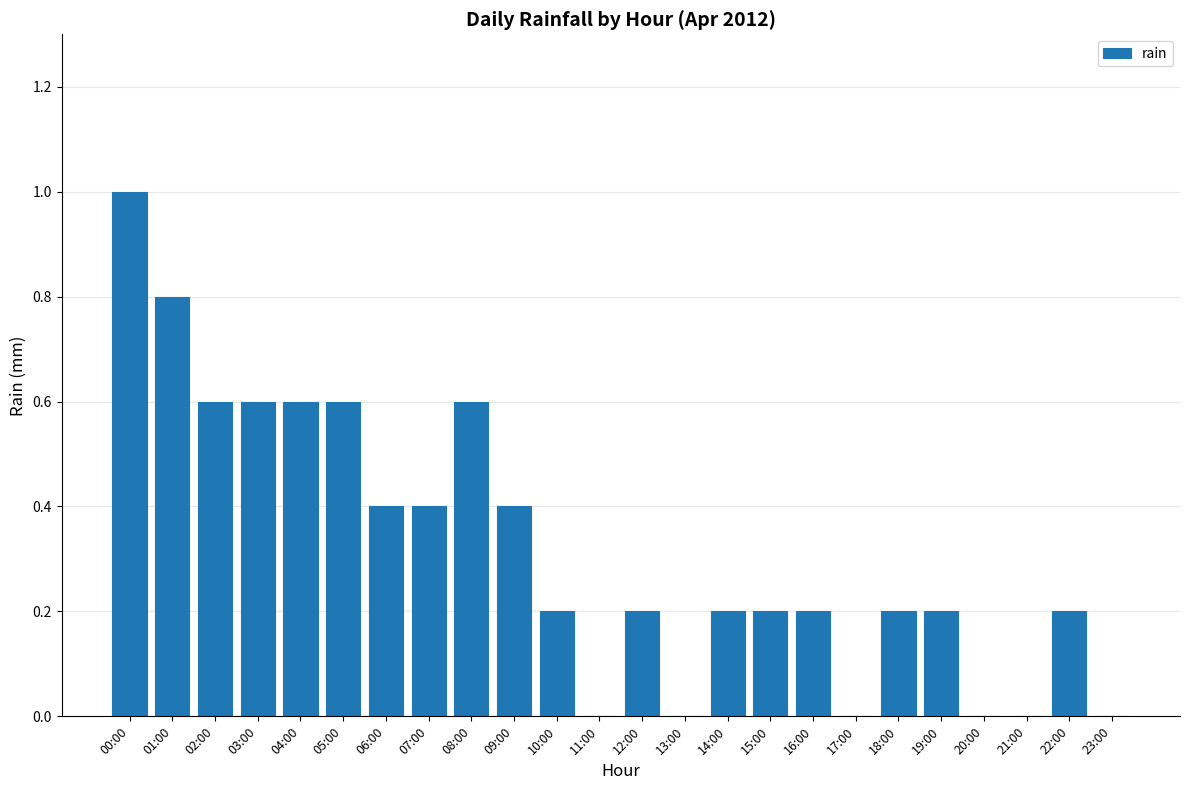

True or false: the data shows 0.8 at 01:00.

True